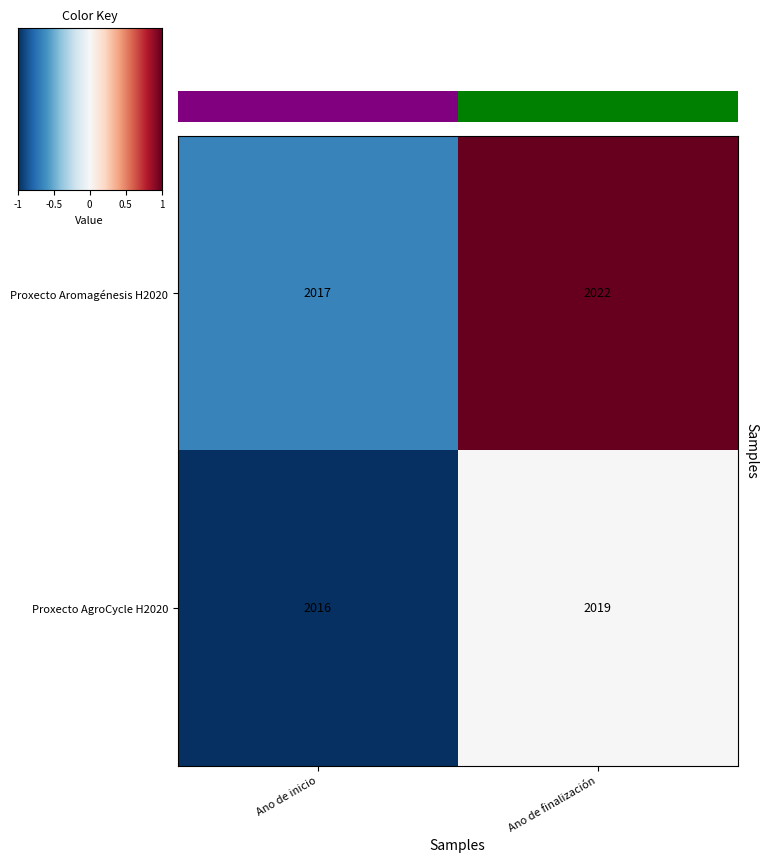

What is the difference between the maximum and minimum values in the Proxecto AgroCycle H2020 series?

3